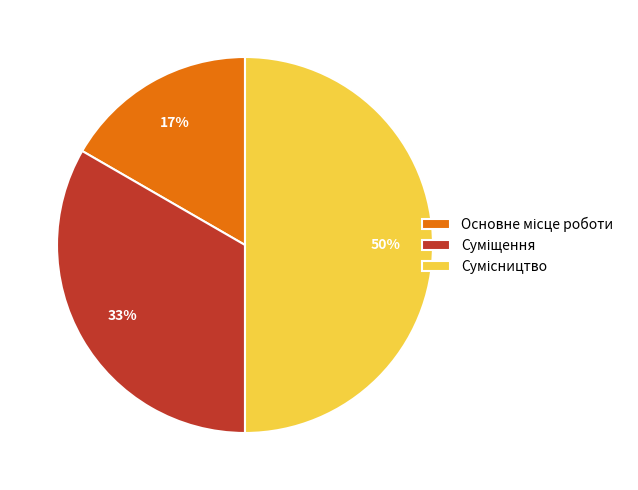

Is it true that Сумісництво is 65% of the pie?

False